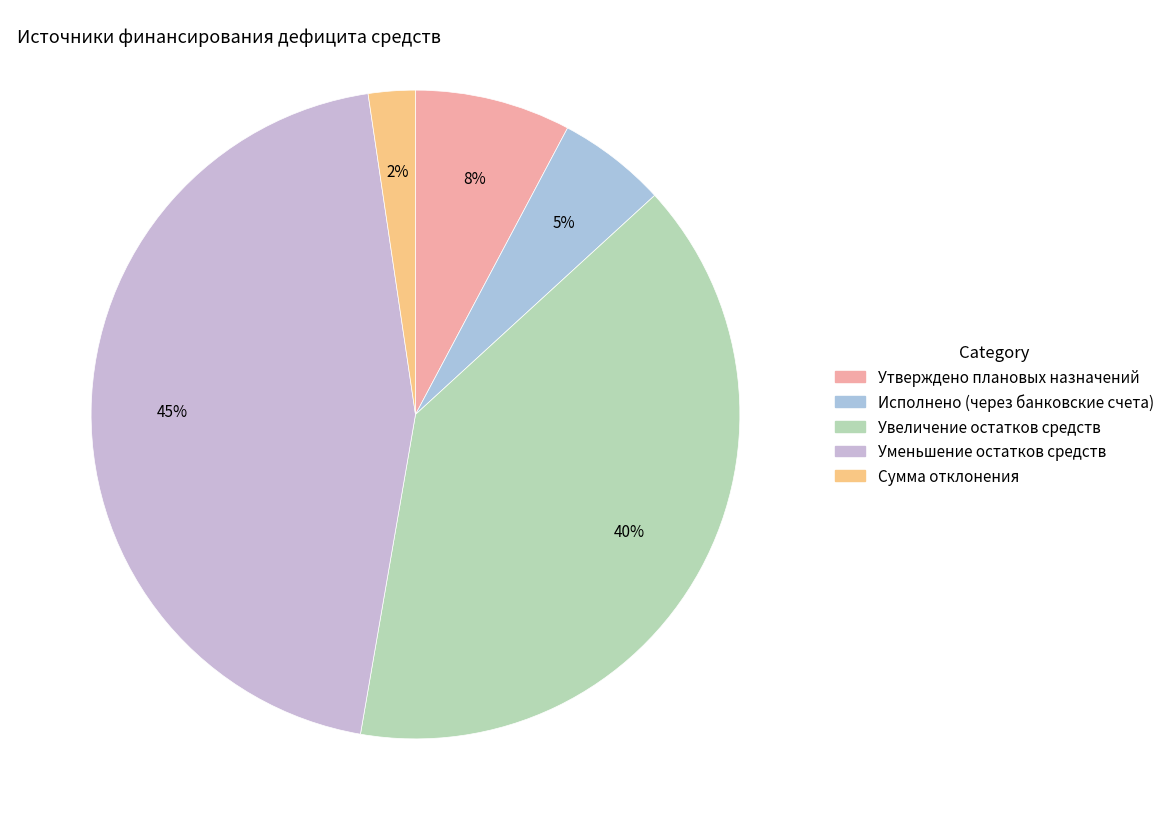

Which slice is the smallest?

Сумма отклонения